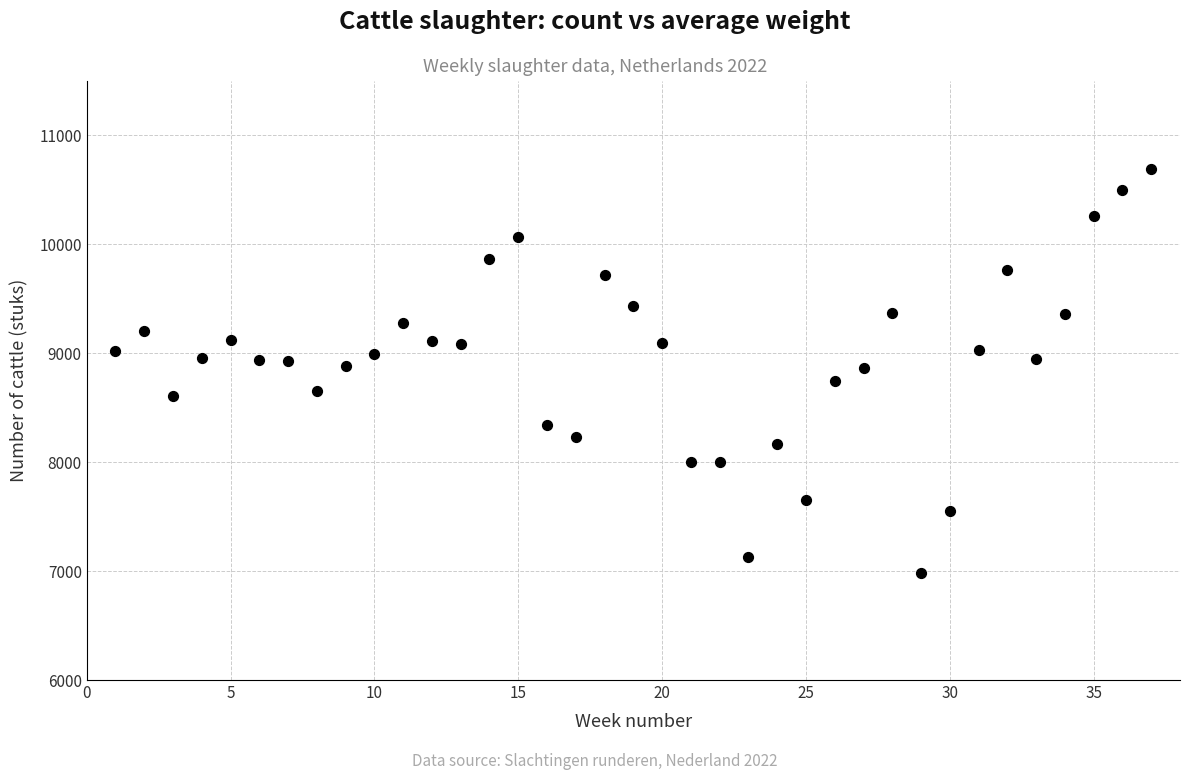

What is the range of X values (max minus min)?

36.0